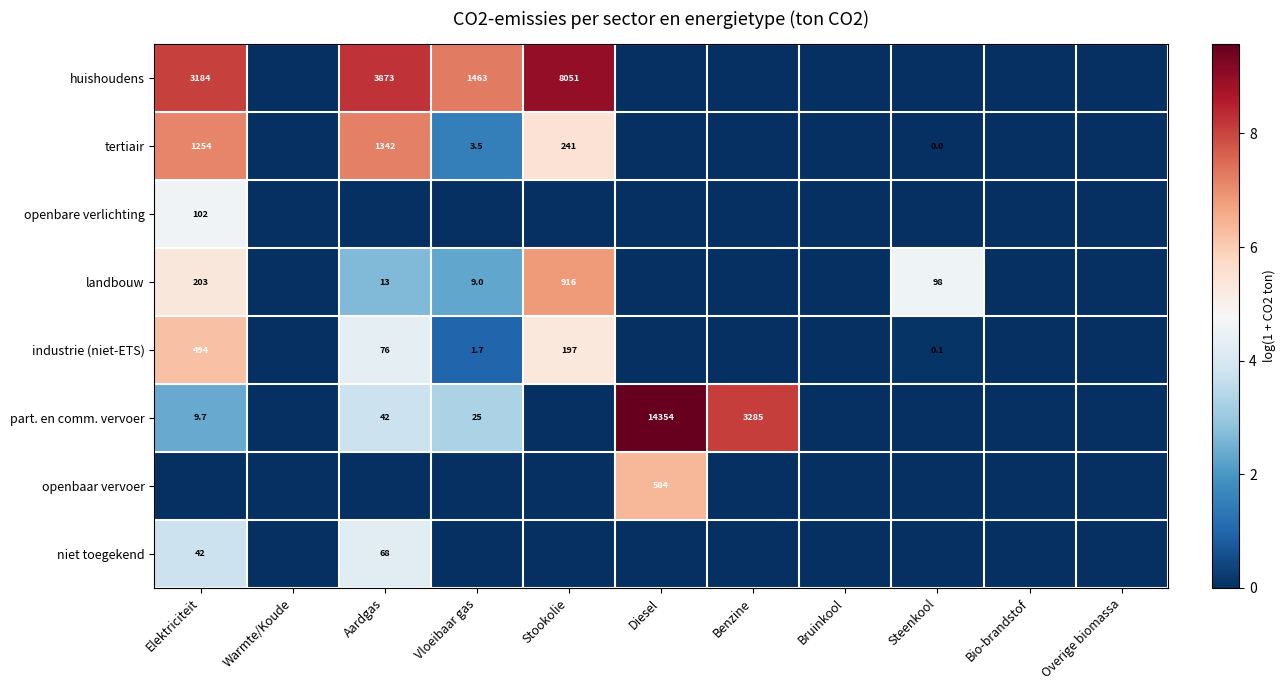

The niet toegekend series shows 42.0 at Elektriciteit. True or false?

True